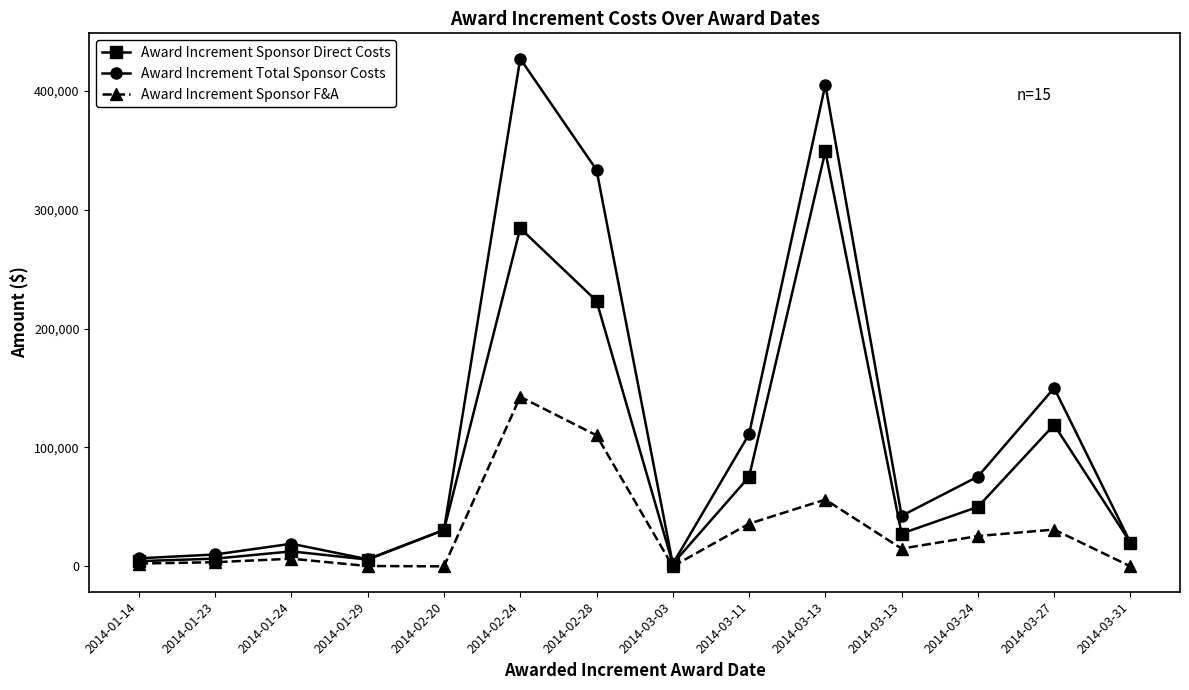

How many data points in Award Increment Sponsor F&A are less than 14903?

7